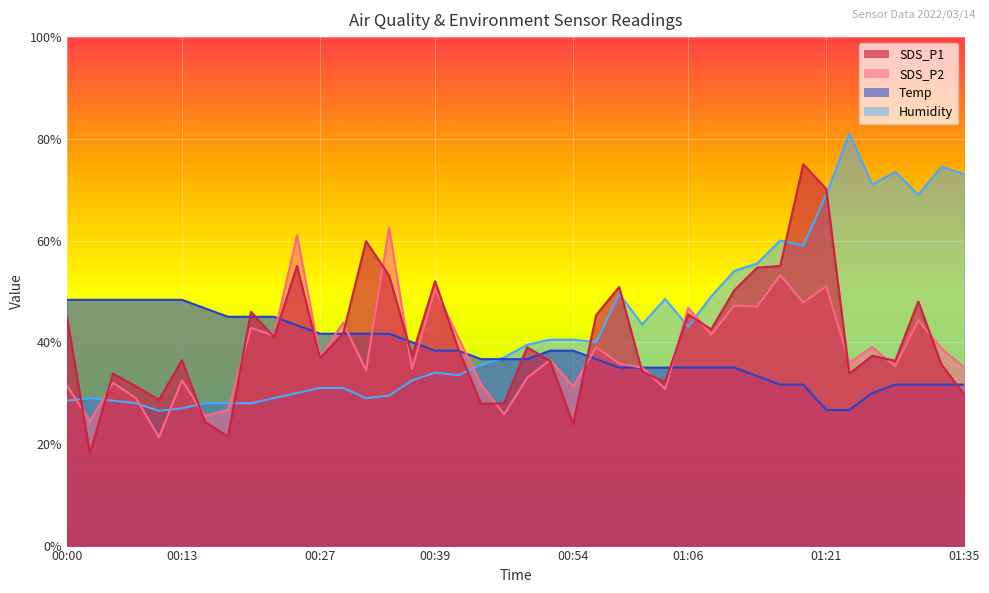

Between which two adjacent categories do SDS_P1 and SDS_P2 first intersect?

00:00 and 00:03